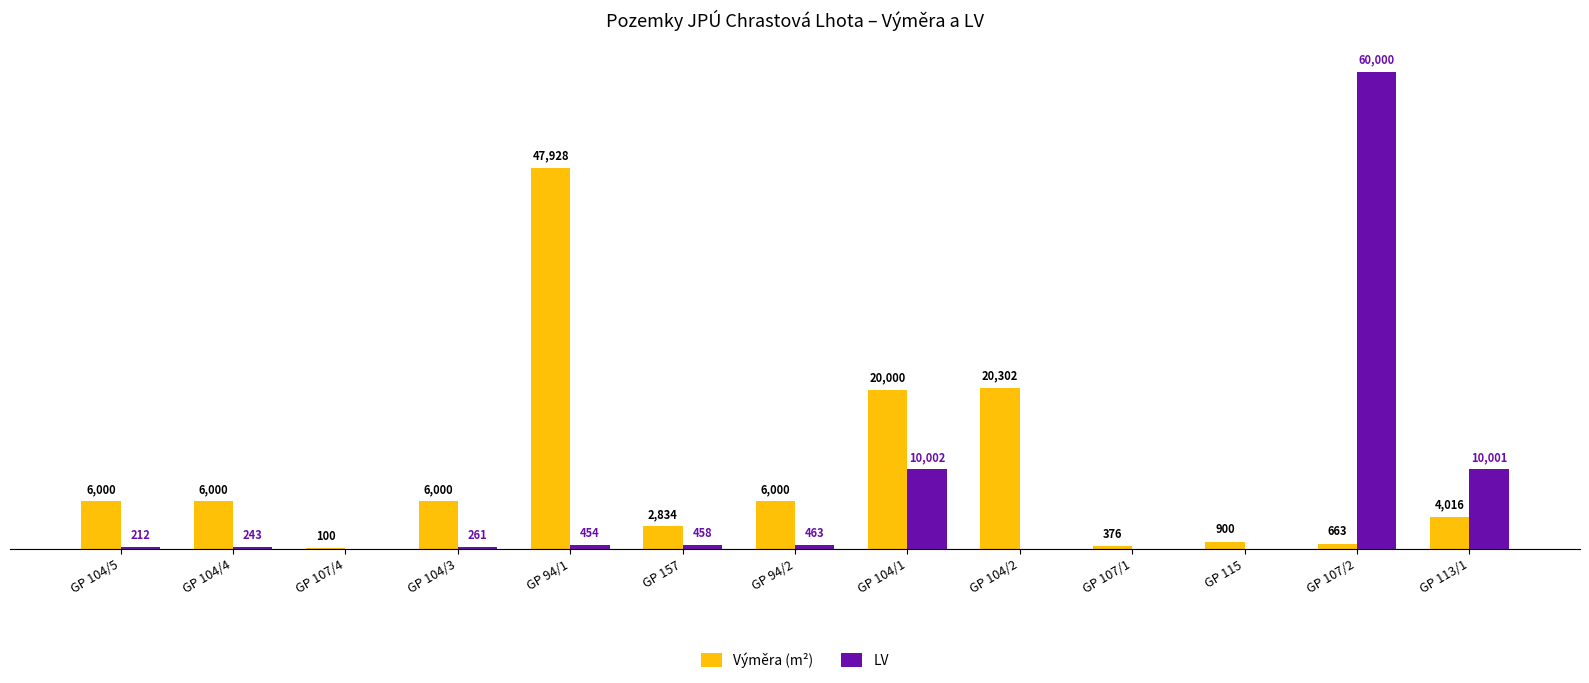

Which series changed the most between GP 115 and GP 107/2?

LV